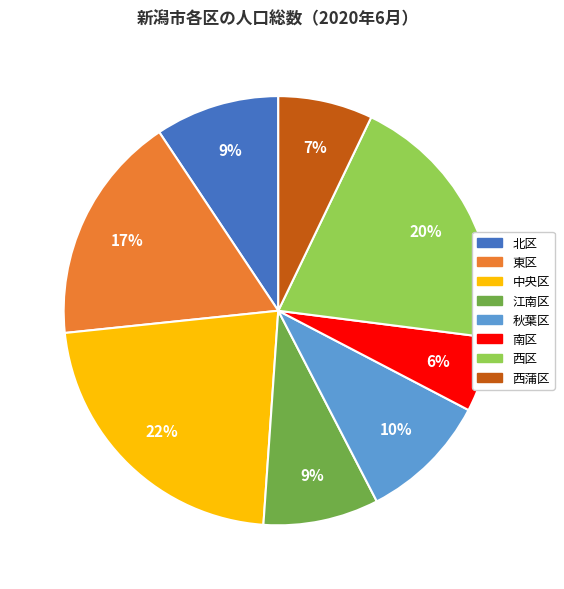

The 江南区 slice represents 1% of the pie. True or false?

False